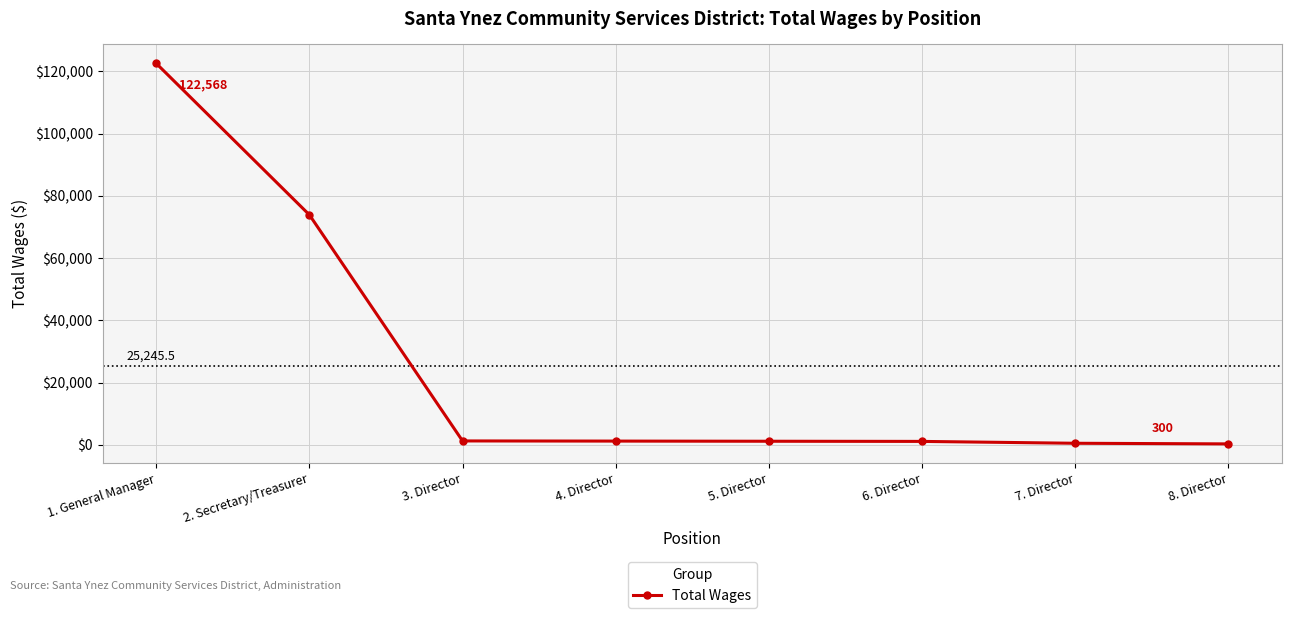

True or false: there are more than 2 points higher than both neighbors.

False